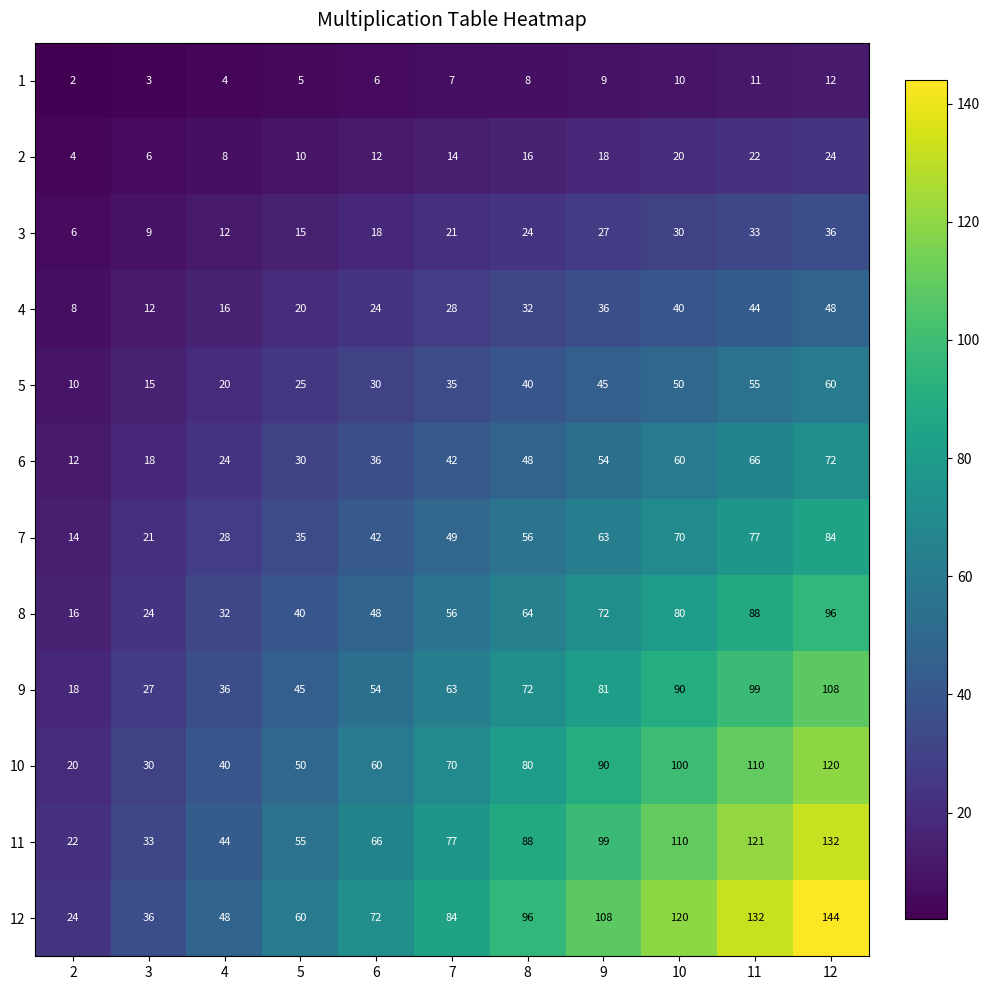

Which series changed the most between 5 and 8?

12